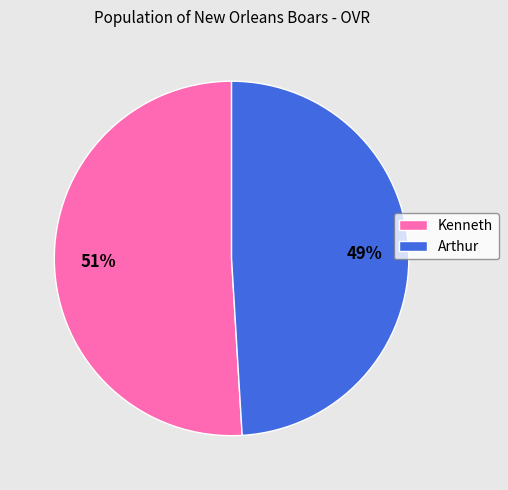

How many slices are in this pie chart?

2